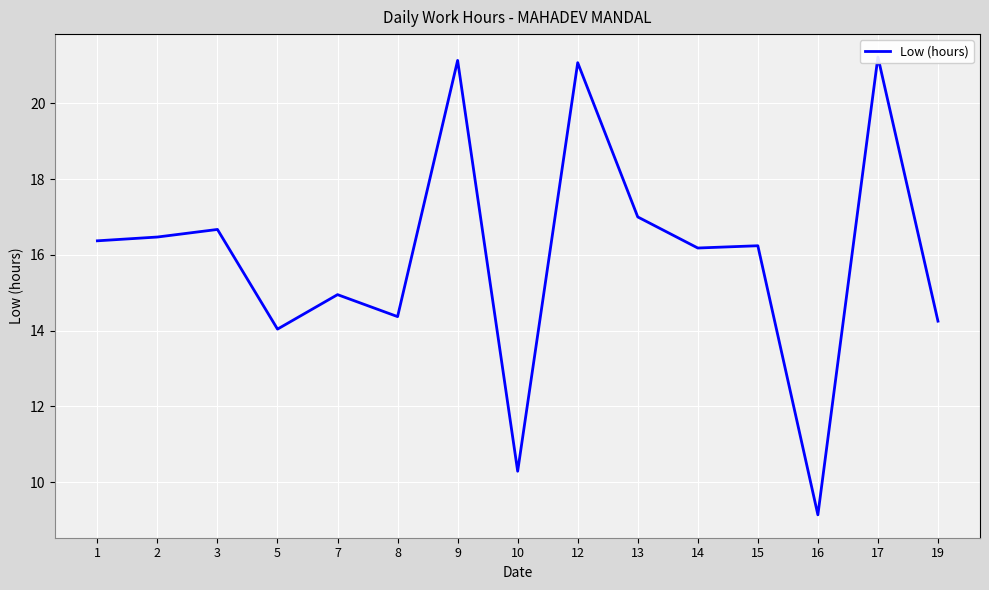

The chart shows a value of 3.0 at 8. True or false?

False